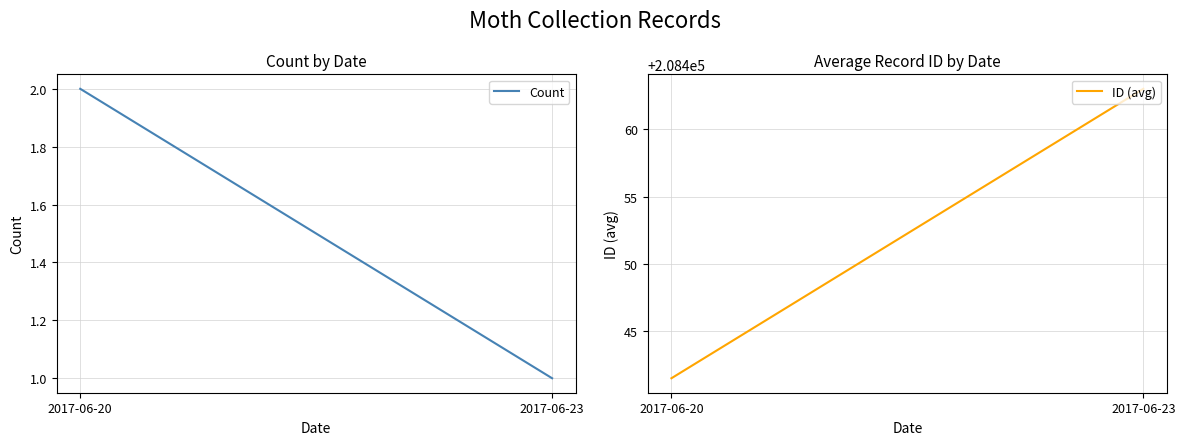

Rank the categories by ID (avg) value from lowest to highest.

2017-06-20, 2017-06-23